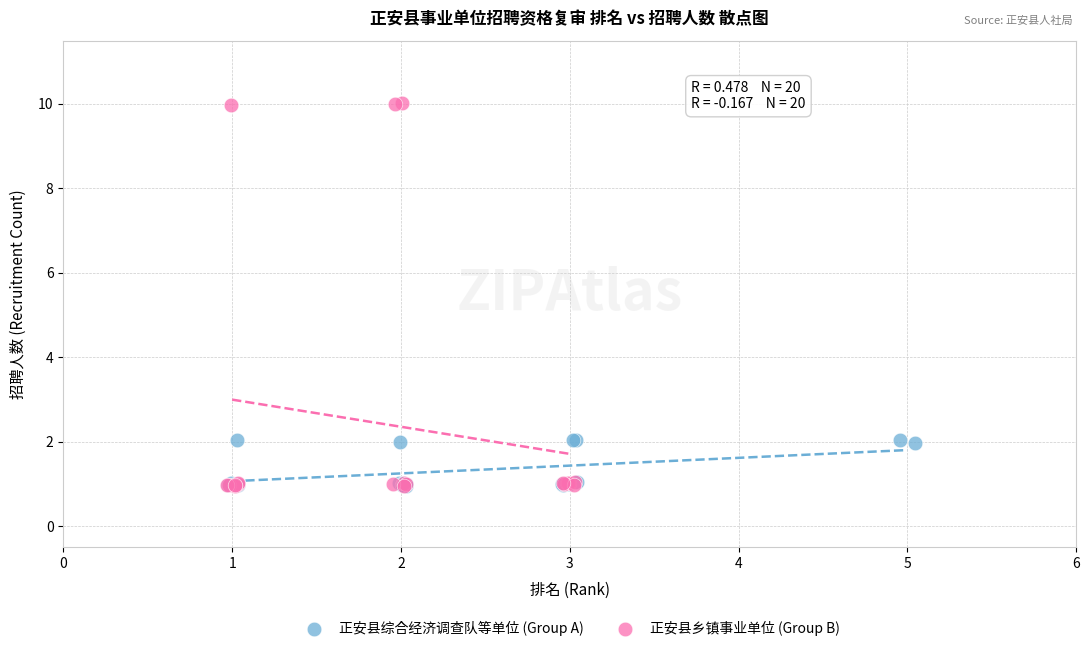

Which series reaches the maximum Y coordinate?

正安县乡镇事业单位 (Group B)